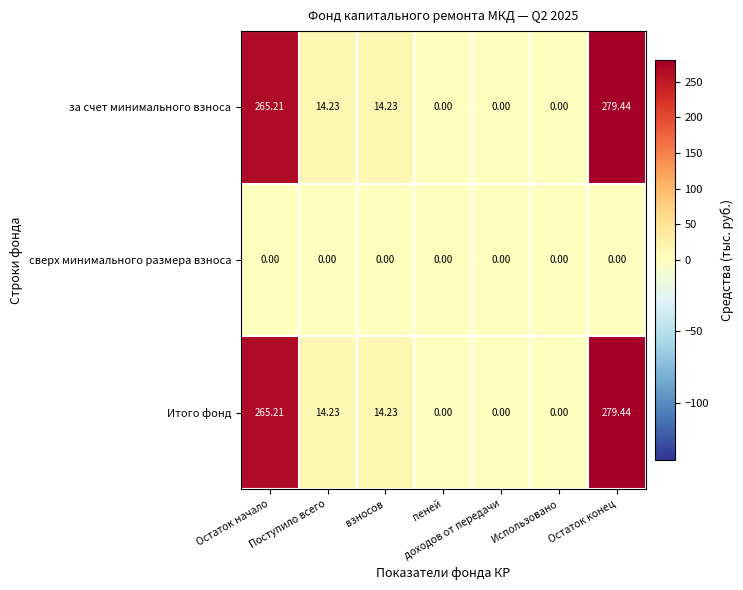

At which category is the sum across all series the highest?

Остаток конец